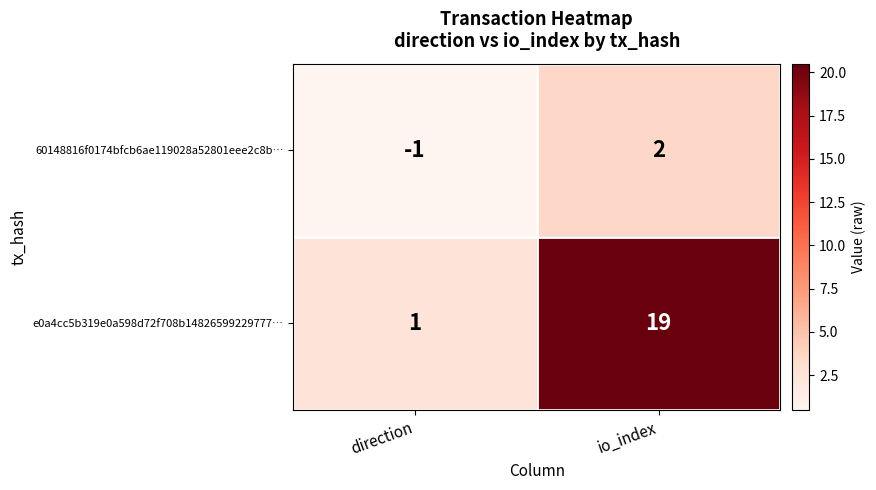

What is the highest value of the e0a4cc5b319e0a598d72f708b14826599229777… series?

19